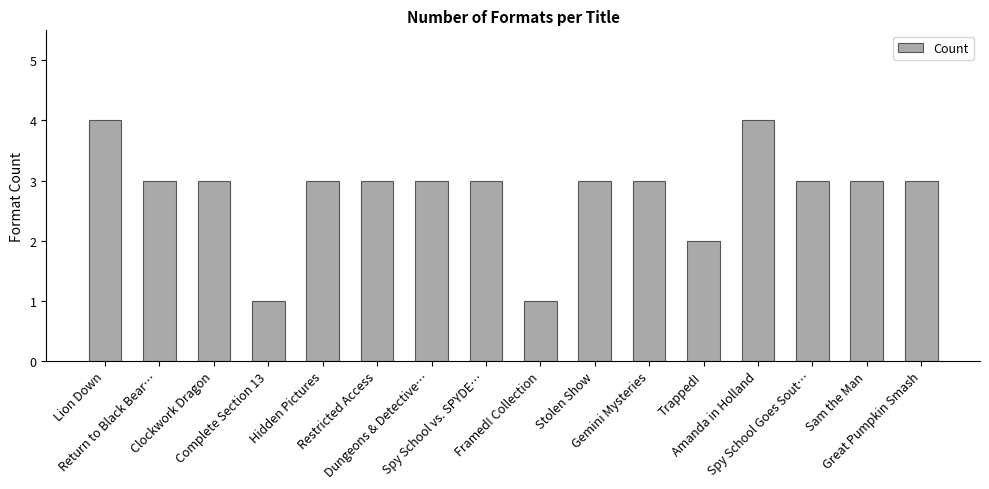

How many series are shown in this chart?

1